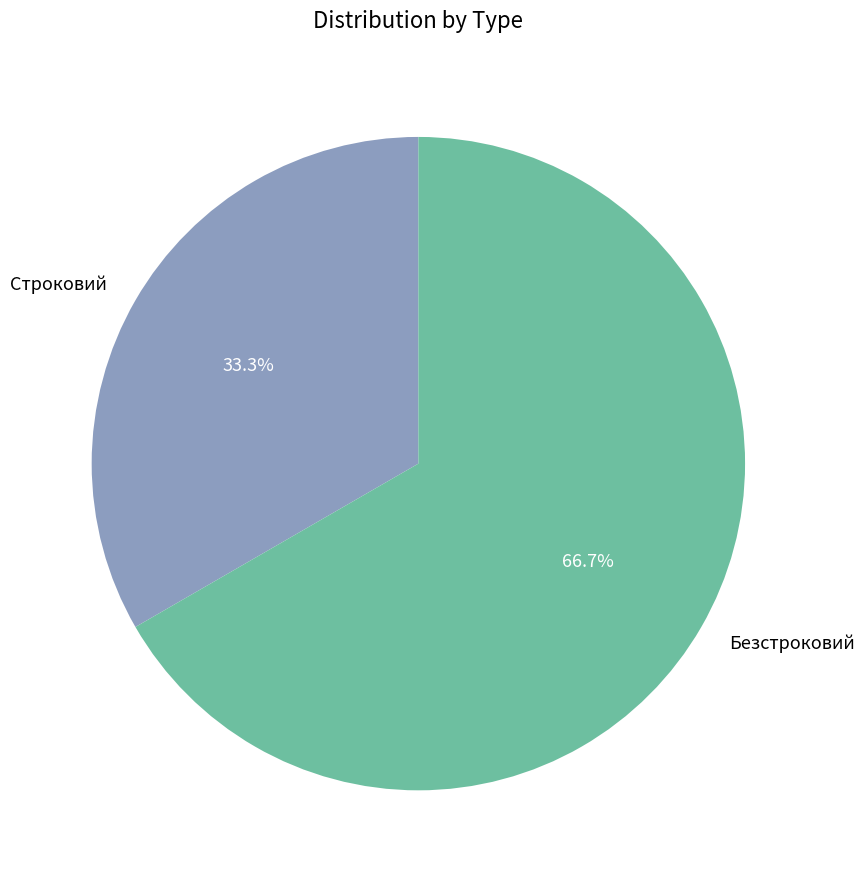

Count the number of slices in the pie.

2